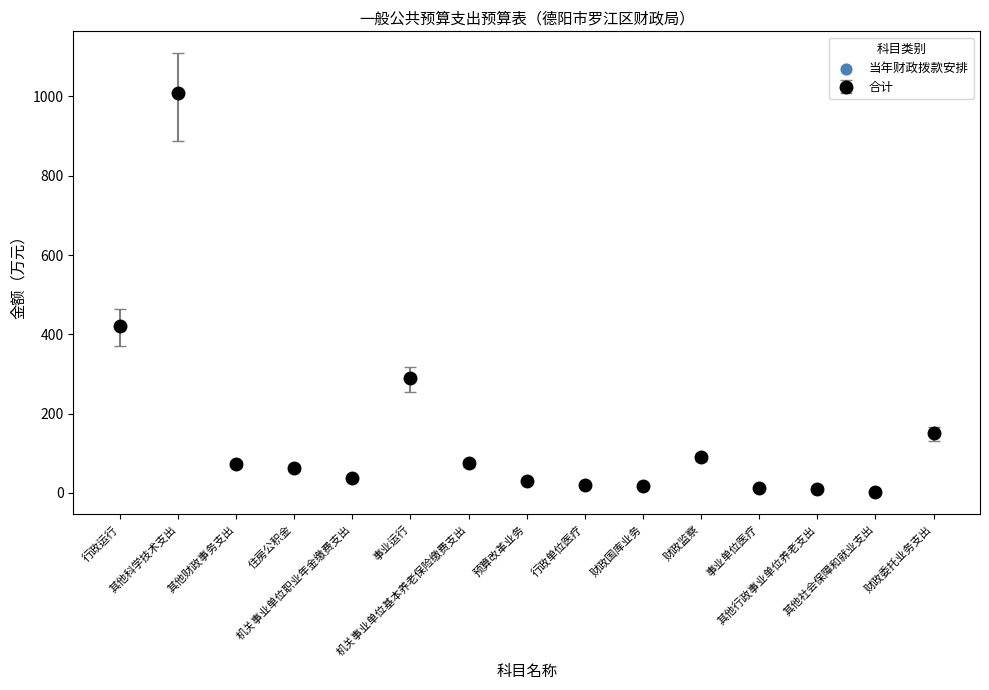

What is the value of the 3rd point from the left?

74.0